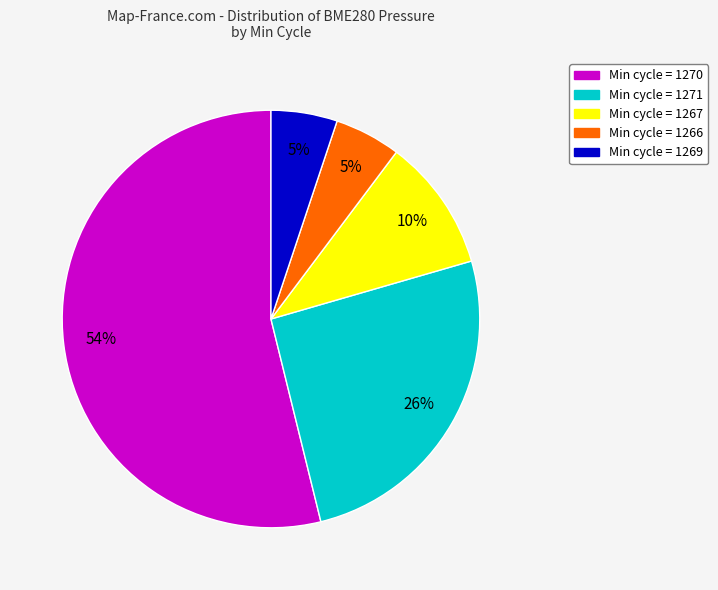

Does any single category account for the majority?

Yes